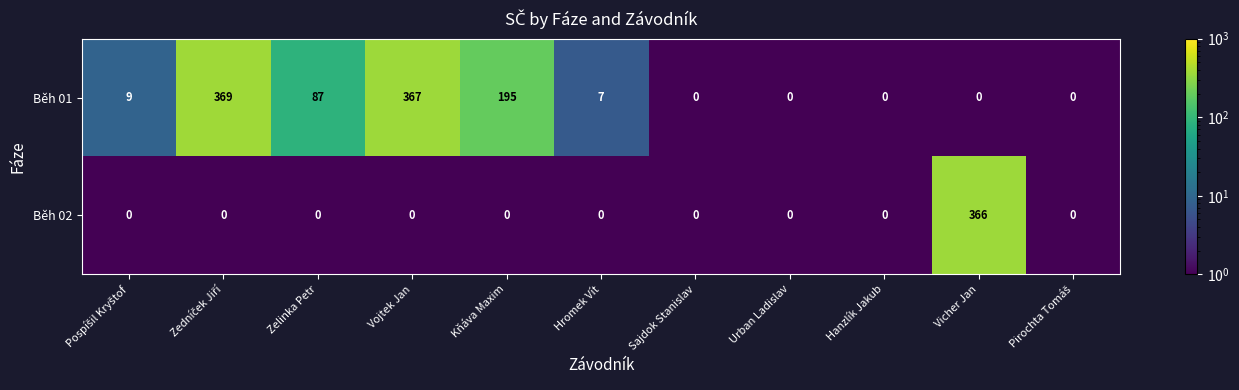

Reading left to right, extract all data points from this chart.

Běh 01: 9	369	87	367	195	7	0	0	0	0	0
Běh 02: 0	0	0	0	0	0	0	0	0	366	0